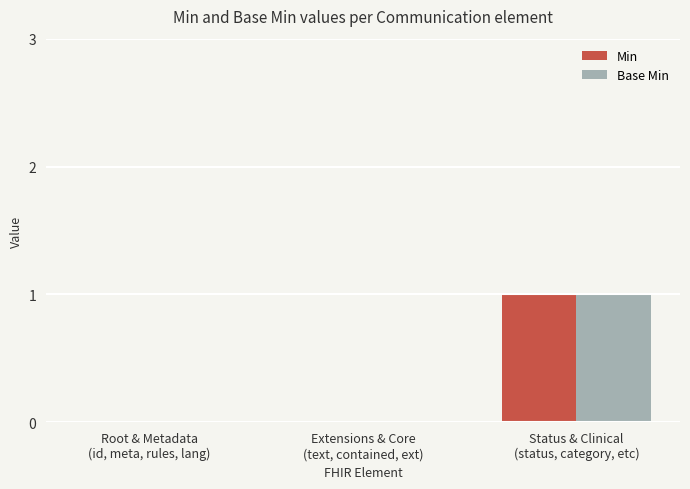

How many categories are shown in the chart?

3